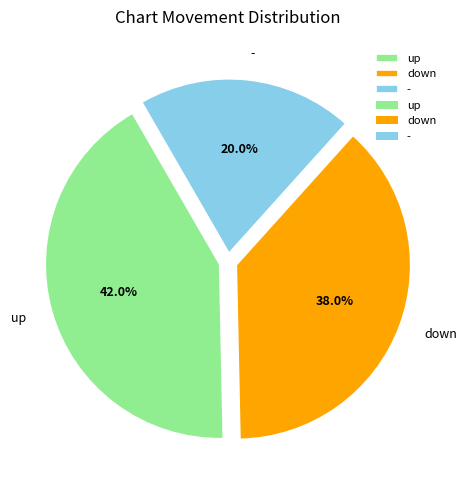

The - slice represents 10% of the pie. True or false?

False